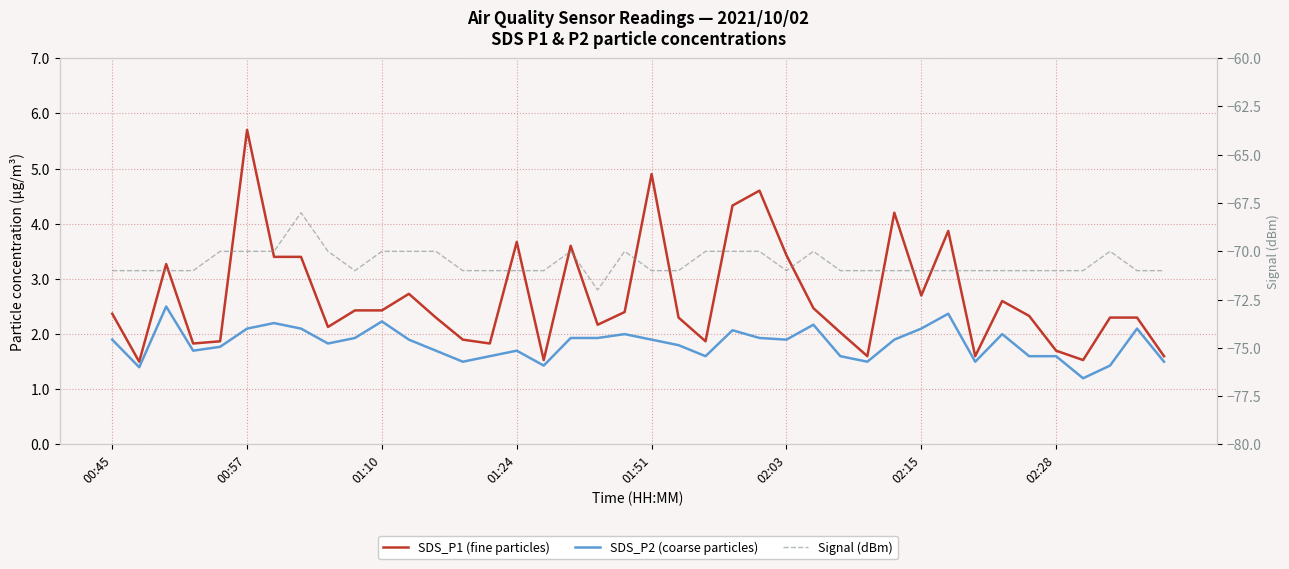

Rank the series at 28 from lowest to highest value.

Signal (dBm), SDS_P2 (coarse particles), SDS_P1 (fine particles)